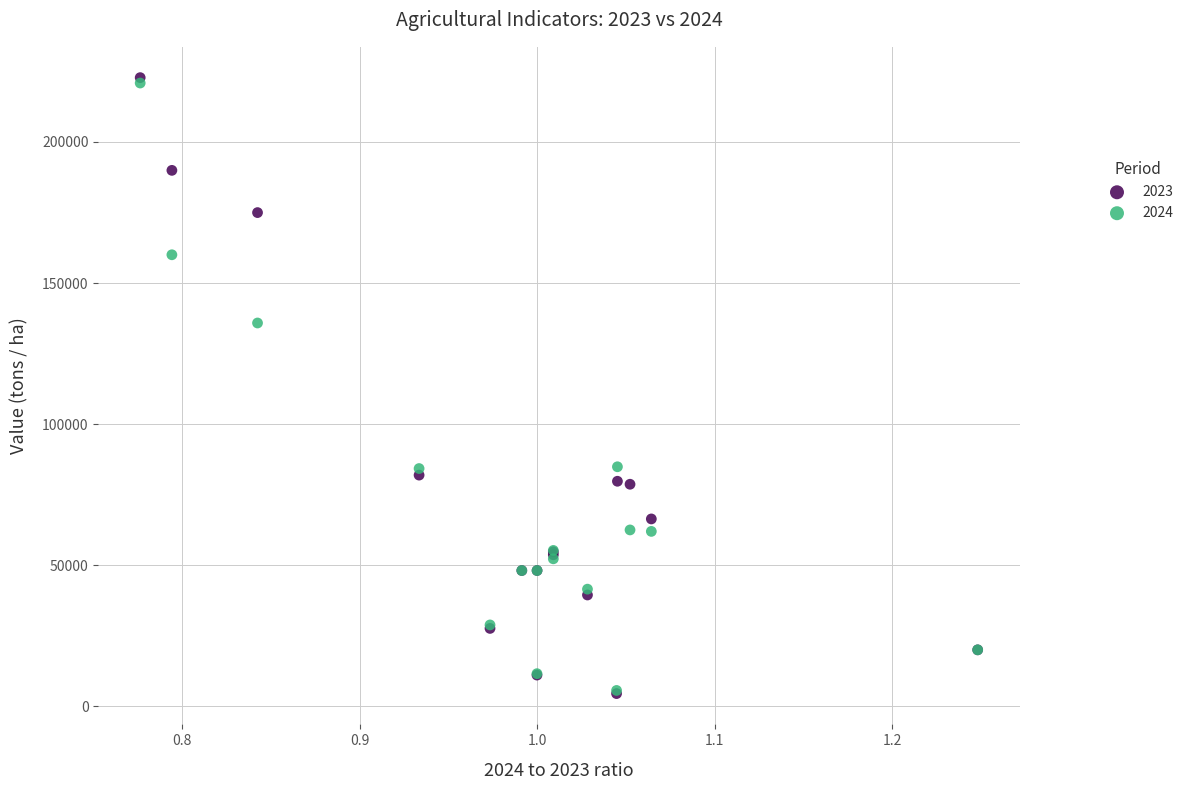

Across all series, what Y value is closest to 113652?

135847.0